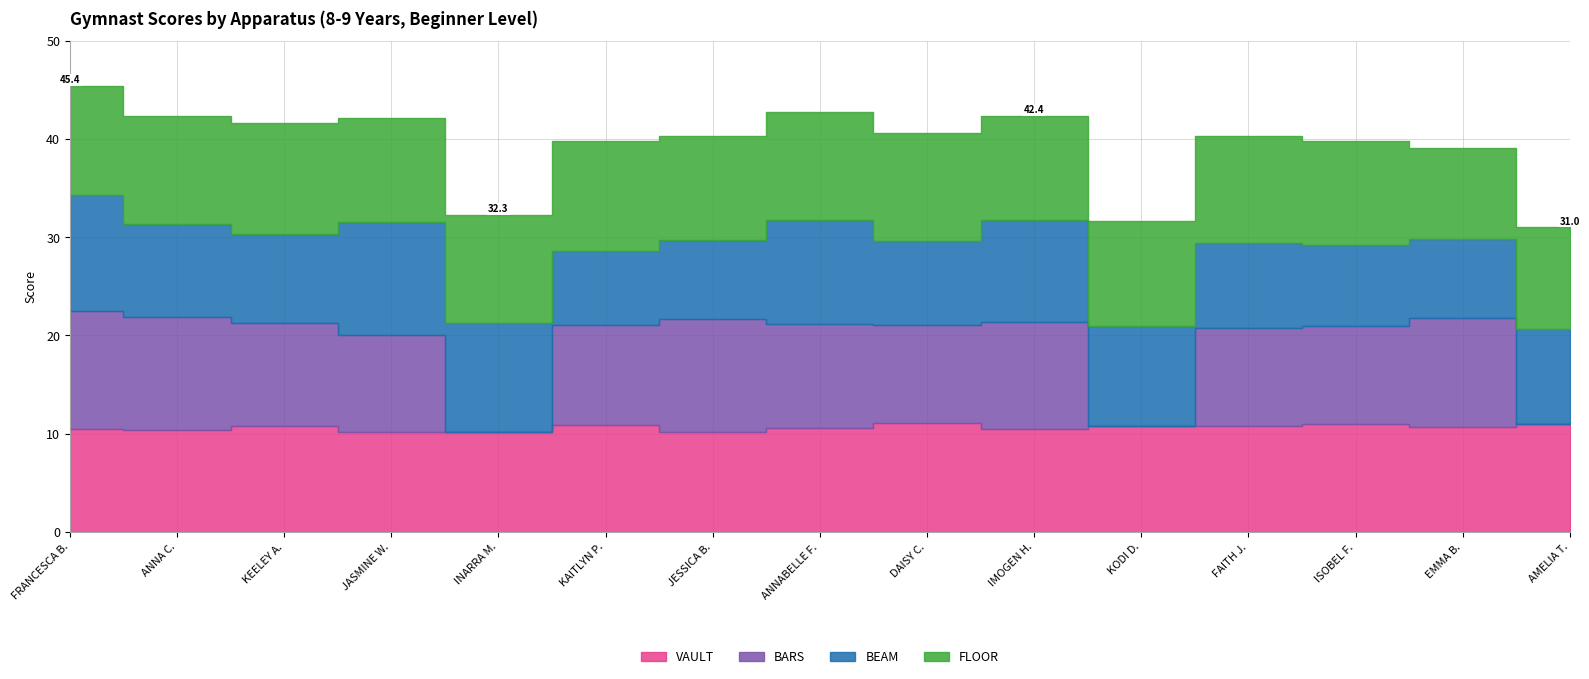

Reading left to right, what are all the values shown in this chart?

VAULT: 10.5	10.4	10.8	10.2	10.2	10.8	10.2	10.6	11.1	10.5	10.8	10.8	10.9	10.7	11.0
BARS: 12.0	11.5	10.5	9.8	0.0	10.2	11.5	10.6	10.0	10.9	0.0	10.0	10.0	11.1	0.0
BEAM: 11.8	9.4	9.1	11.5	11.2	7.5	8.1	10.6	8.5	10.3	10.2	8.7	8.2	8.1	9.7
FLOOR: 11.2	10.9	11.2	10.7	11.0	11.2	10.6	11.1	11.0	10.7	10.6	10.8	10.6	9.2	10.3